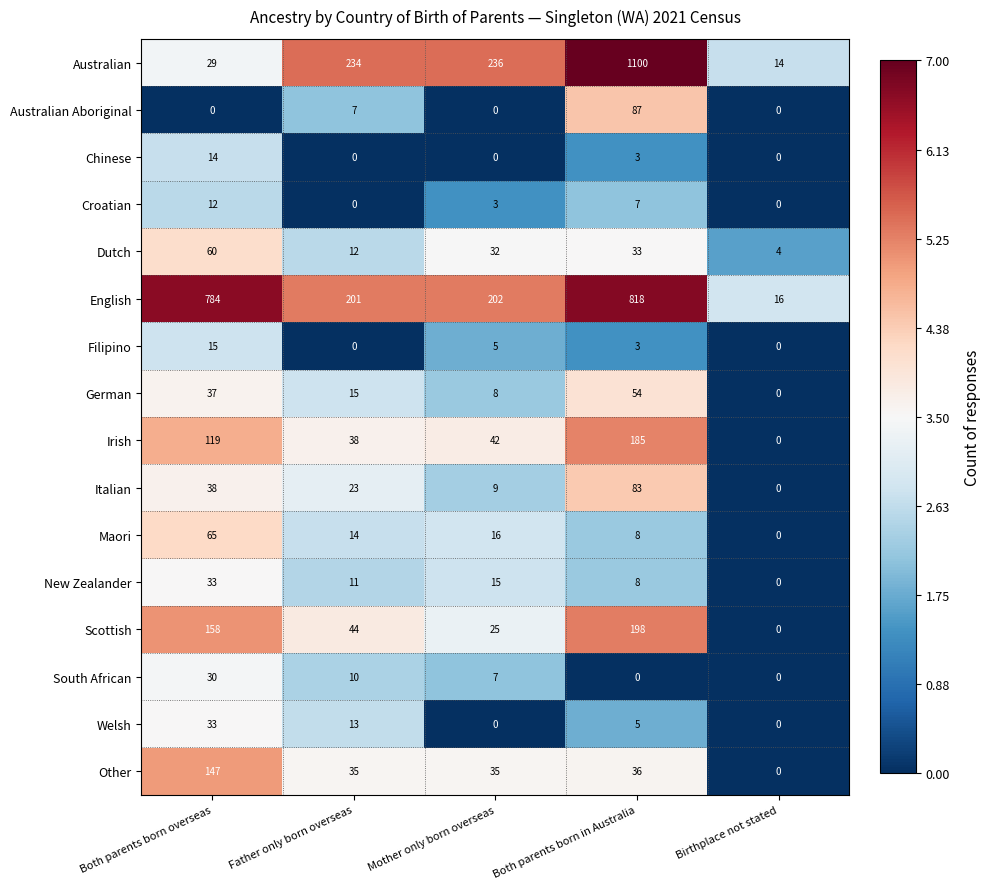

True or false: Scottish has a value of 94 at Both parents born in Australia.

False